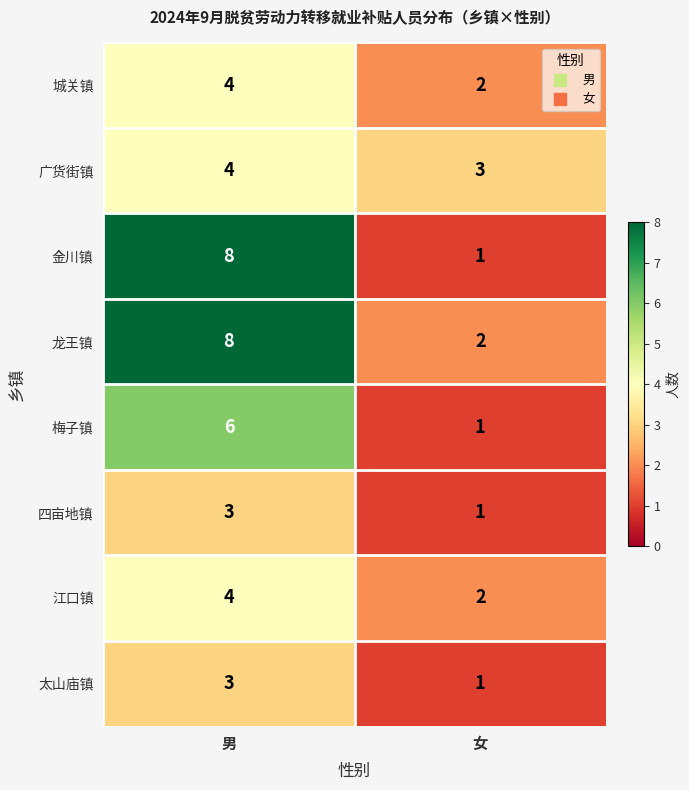

Read the 四亩地镇 value at 男.

3